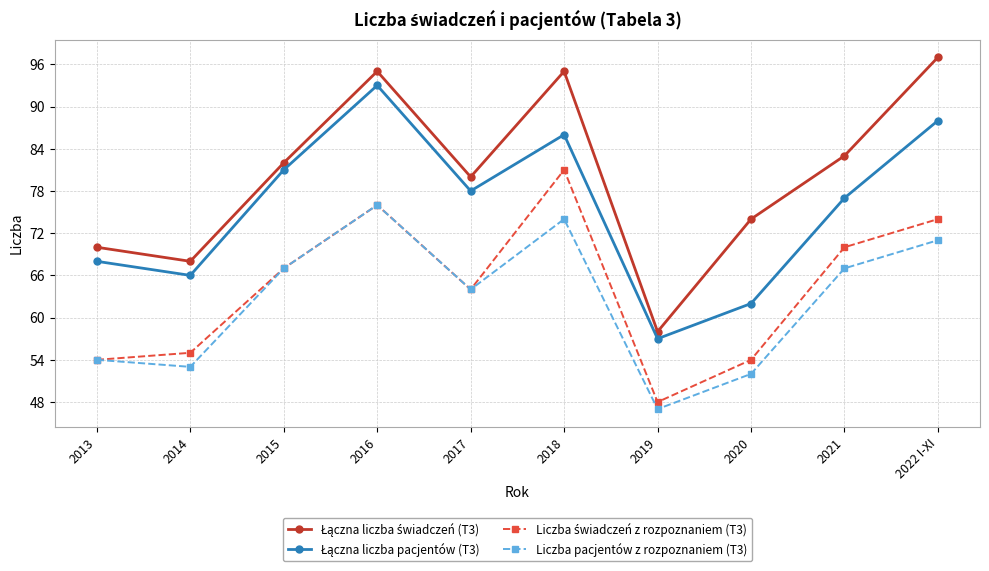

What is the total value across all series at 2014?

242